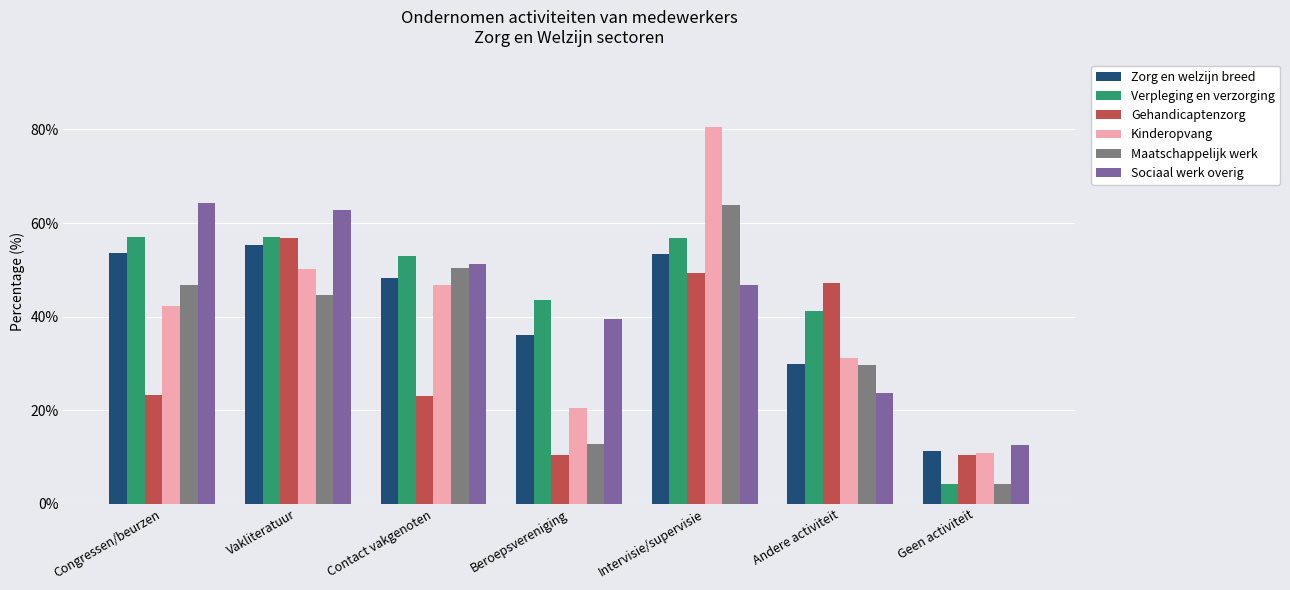

Which series changed the most between Intervisie/supervisie and Andere activiteit?

Kinderopvang